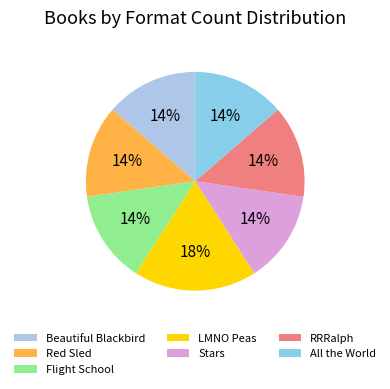

True or false: Stars accounts for 14% of the total.

True